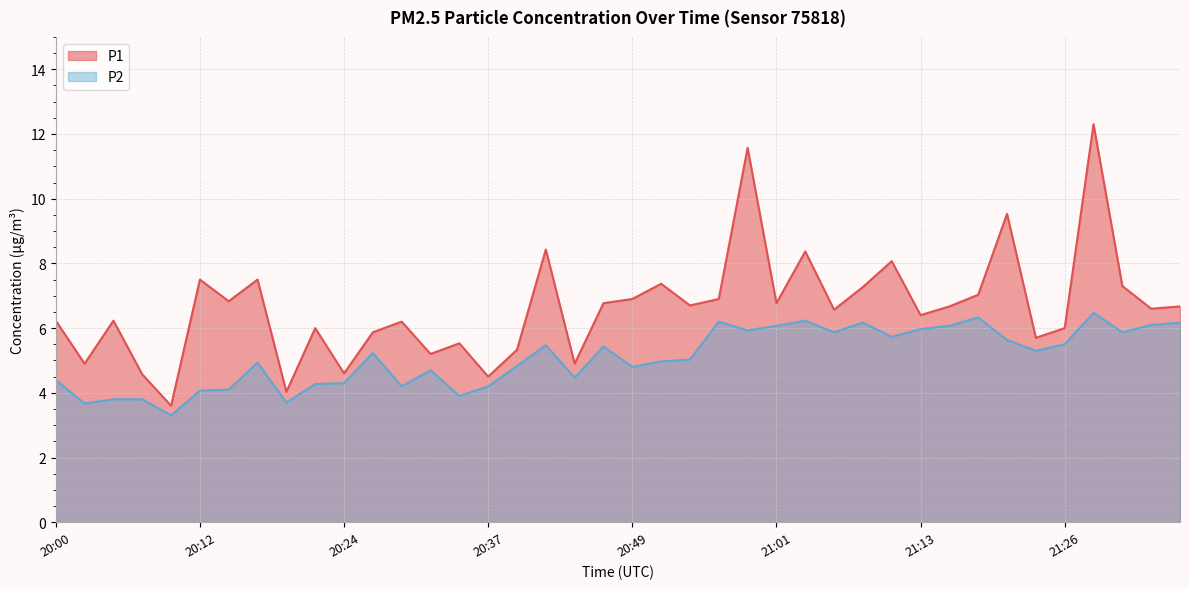

What is the value of the P2 point at the 20th from the left?

5.4